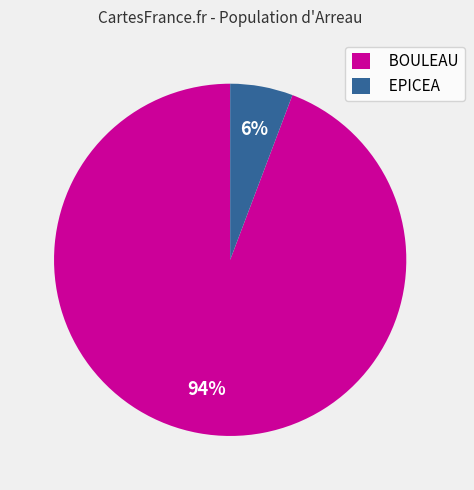

True or false: BOULEAU accounts for 94% of the total.

True